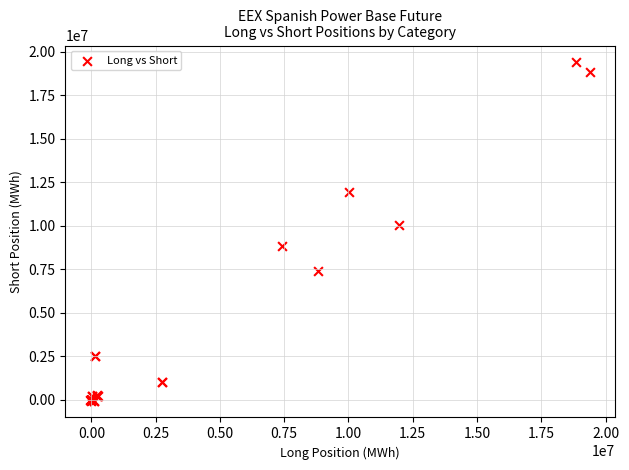

What Y value in the scatter plot is closest to 9676746?

10035237.0